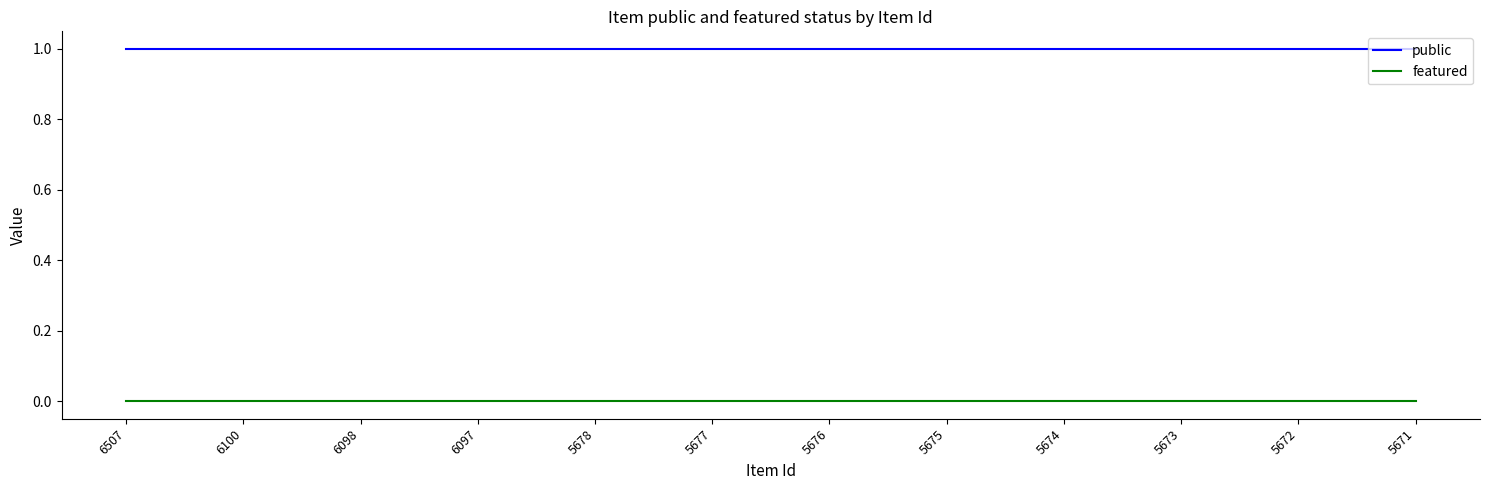

True or false: public and featured cross at least once.

False